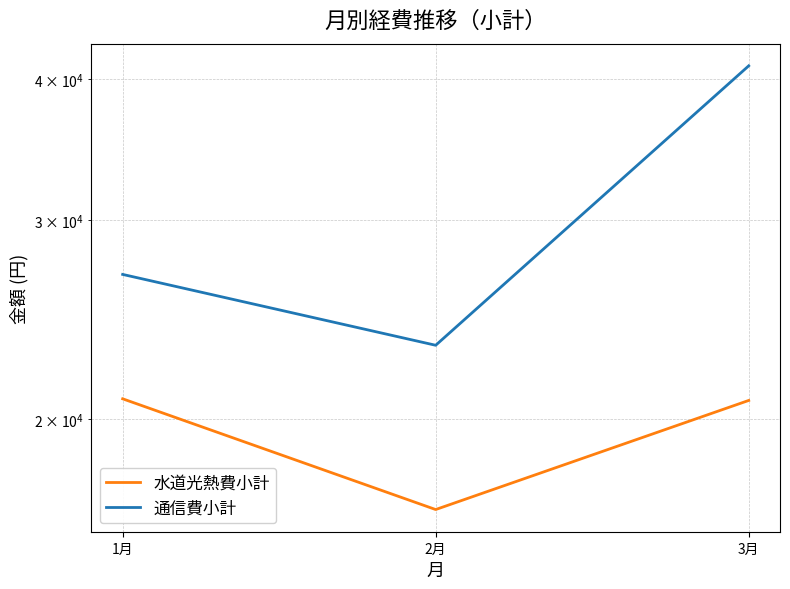

What is the highest value of the 水道光熱費小計 series?

20850